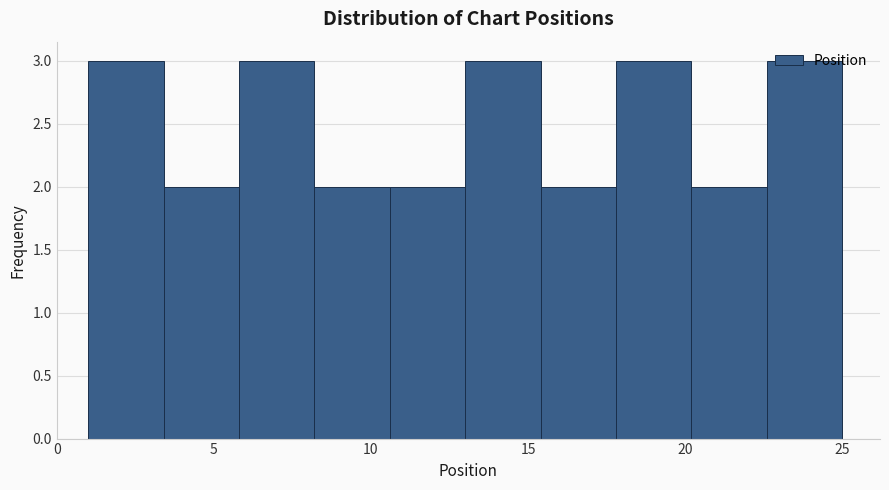

Reading left to right, transcribe this chart: for each bar, give the range it covers on the x-axis and its height. Neither the bar edges nor the heights are printed on the chart, so give them approximately, as read against the axes.

1.0 to 3.4: 3
3.4 to 5.8: 2
5.8 to 8.2: 3
8.2 to 10.6: 2
10.6 to 13.0: 2
13.0 to 15.4: 3
15.4 to 17.8: 2
17.8 to 20.2: 3
20.2 to 22.6: 2
22.6 to 25.0: 3